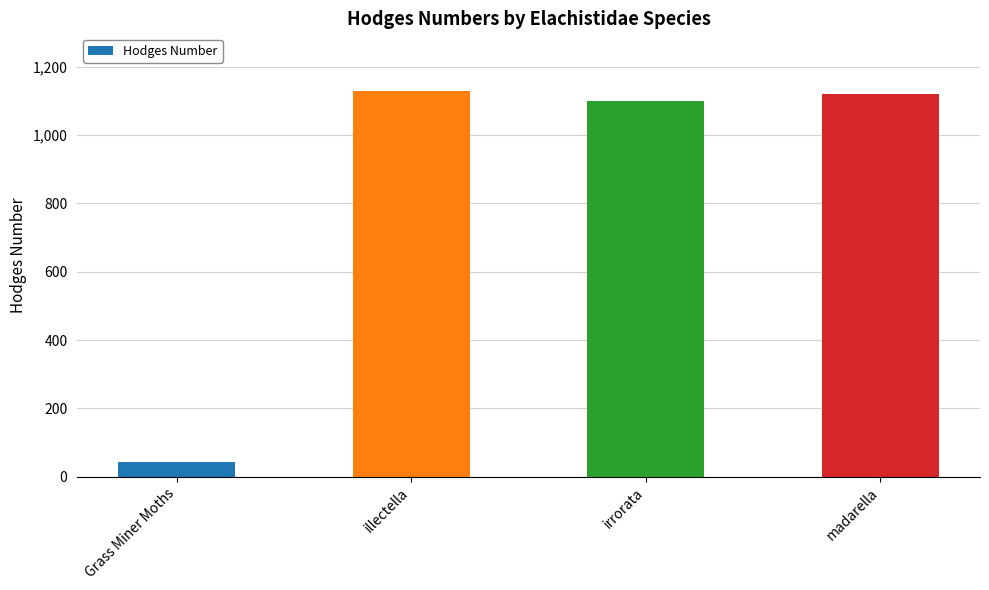

What is the smallest value displayed?

42.1